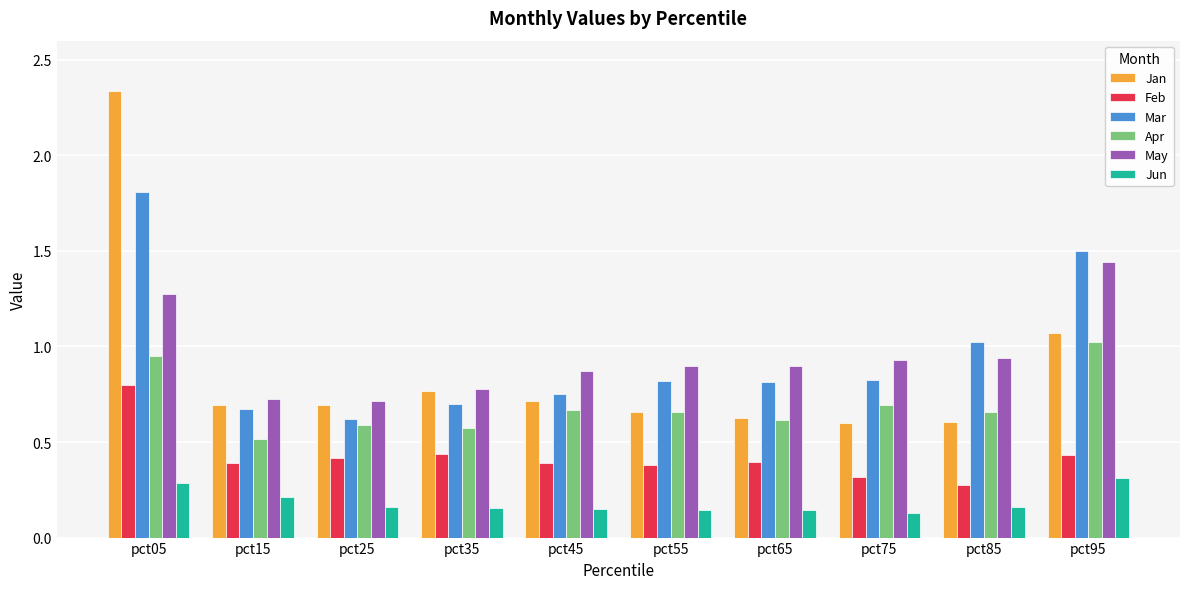

The Mar series shows 2.5 at pct05. True or false?

False